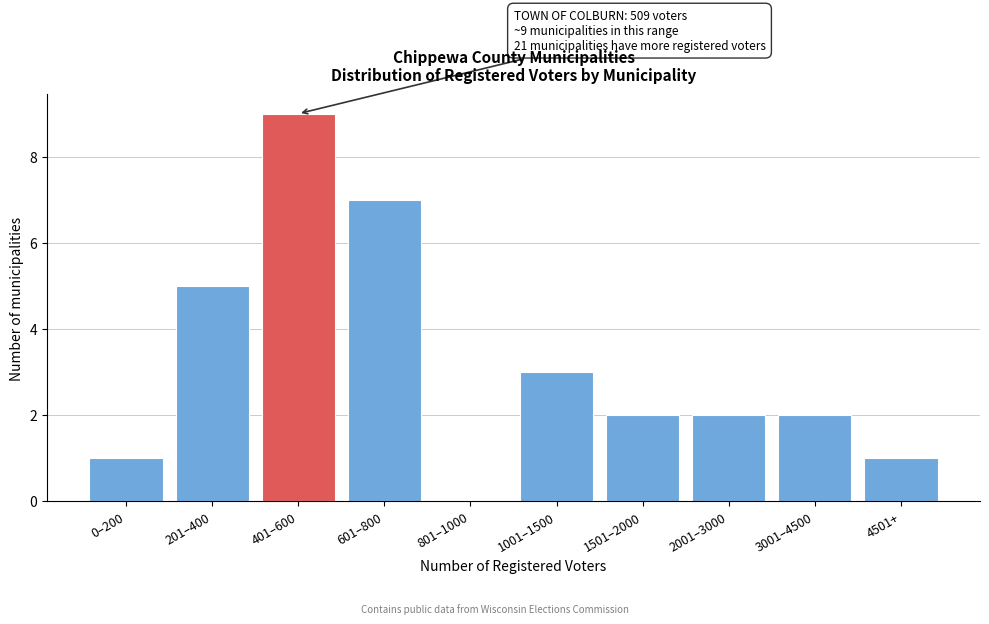

Reading left to right, list all the values displayed in this chart.

0–200=1	201–400=5	401–600=9	601–800=7	801–1000=0	1001–1500=3	1501–2000=2	2001–3000=2	3001–4500=2	4501+=1